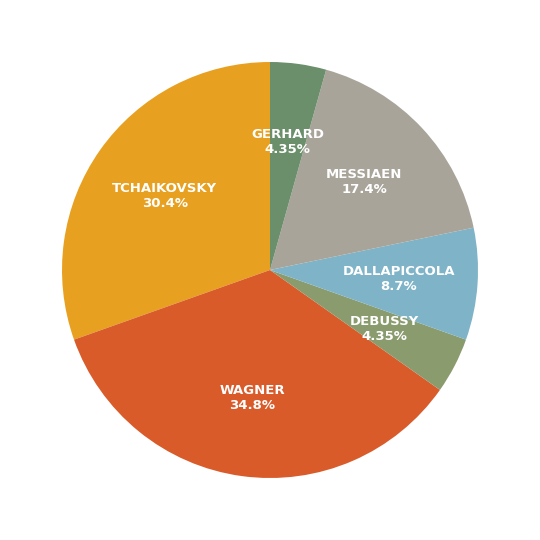

Is GERHARD the majority of the pie?

No